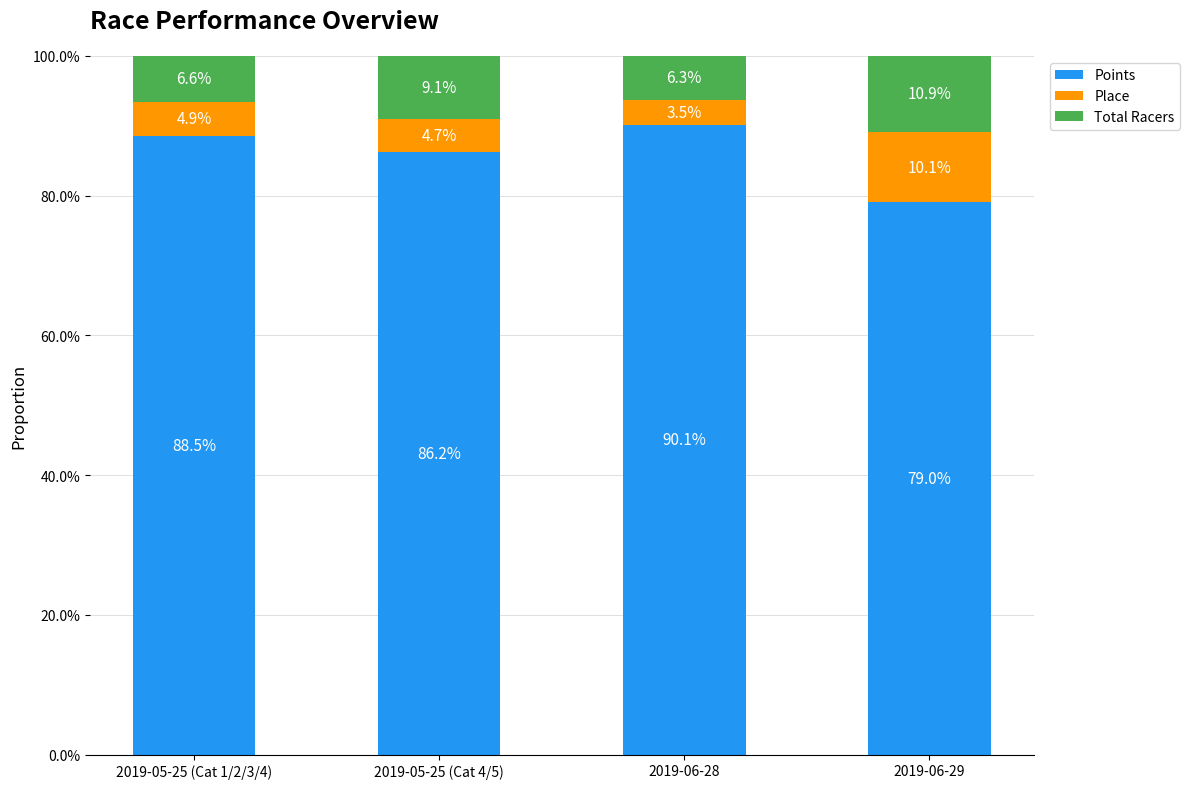

The value of Place at 2019-06-28 is 0.0. True or false?

False